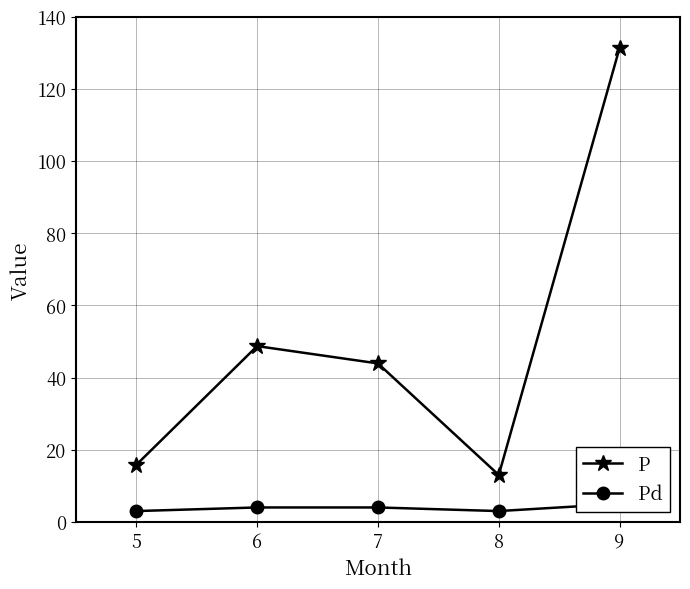

Which series has the widest spread of values?

P